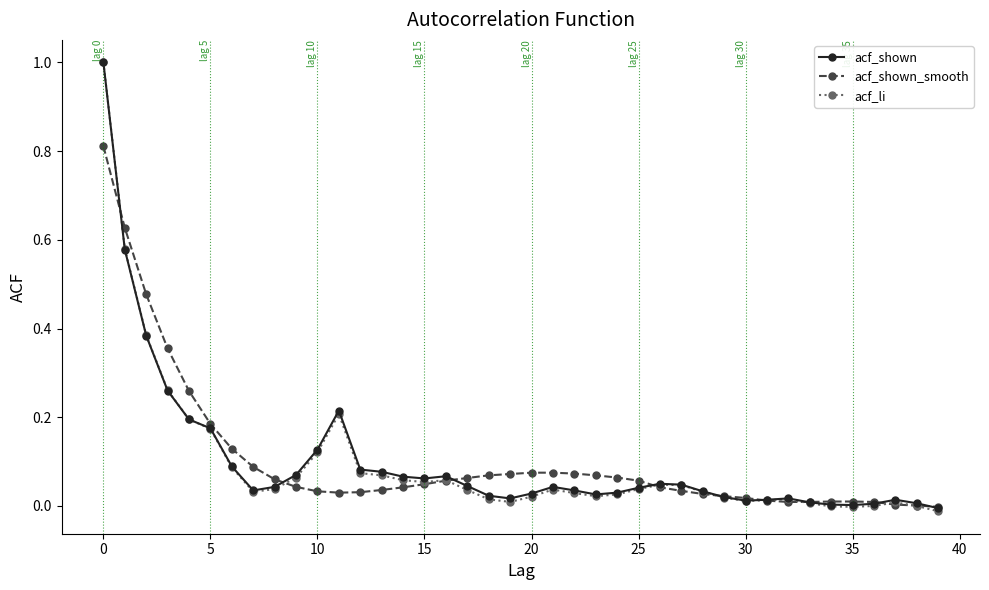

What is the maximum value shown in the chart?

1.0